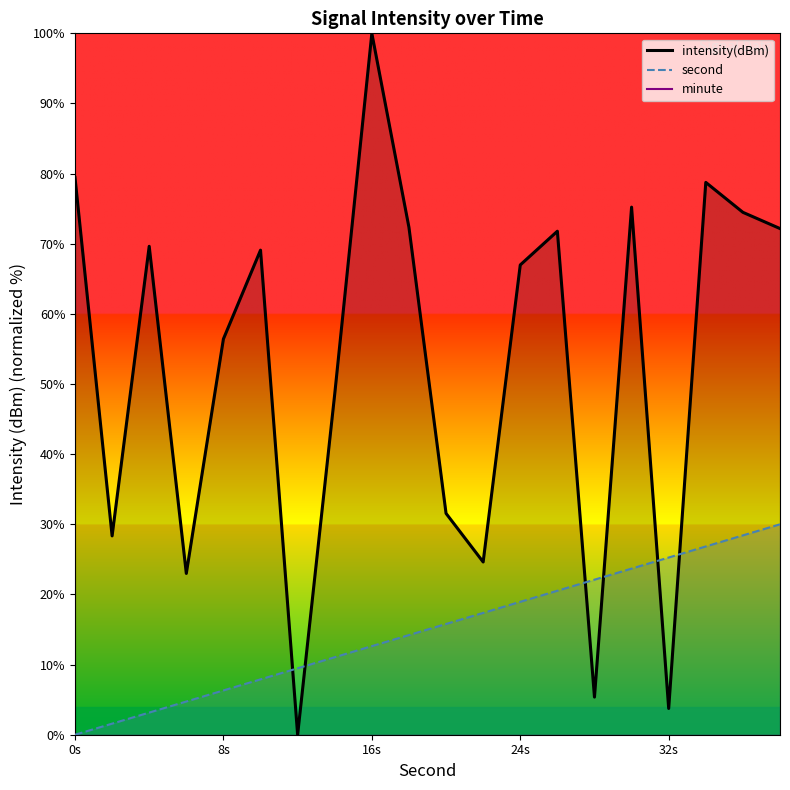

Does the chart have visible grid lines?

No